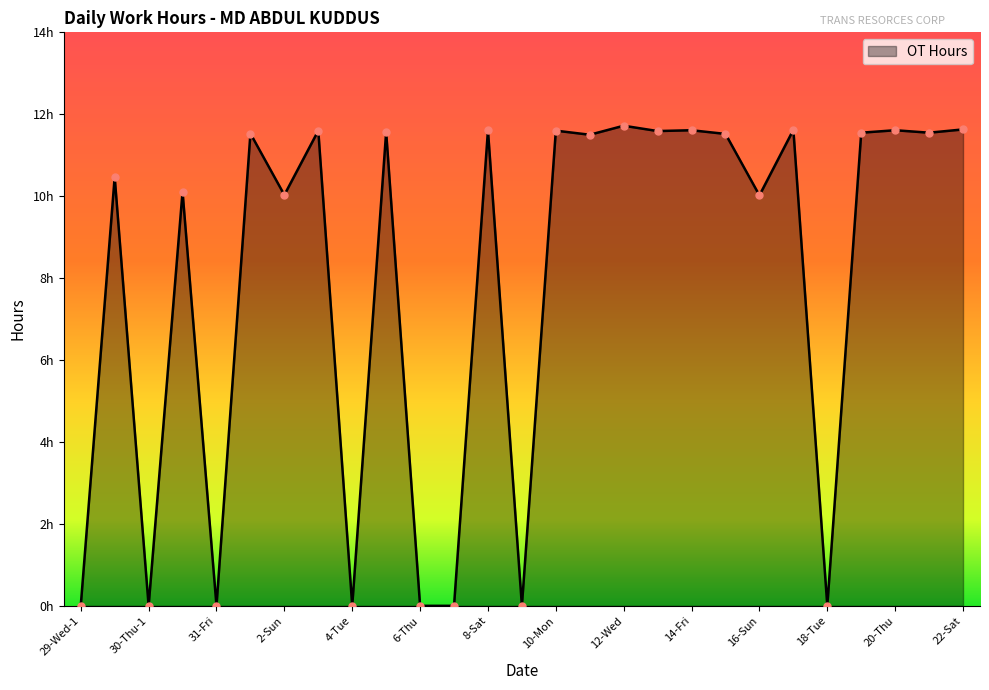

Does the chart have visible grid lines?

No